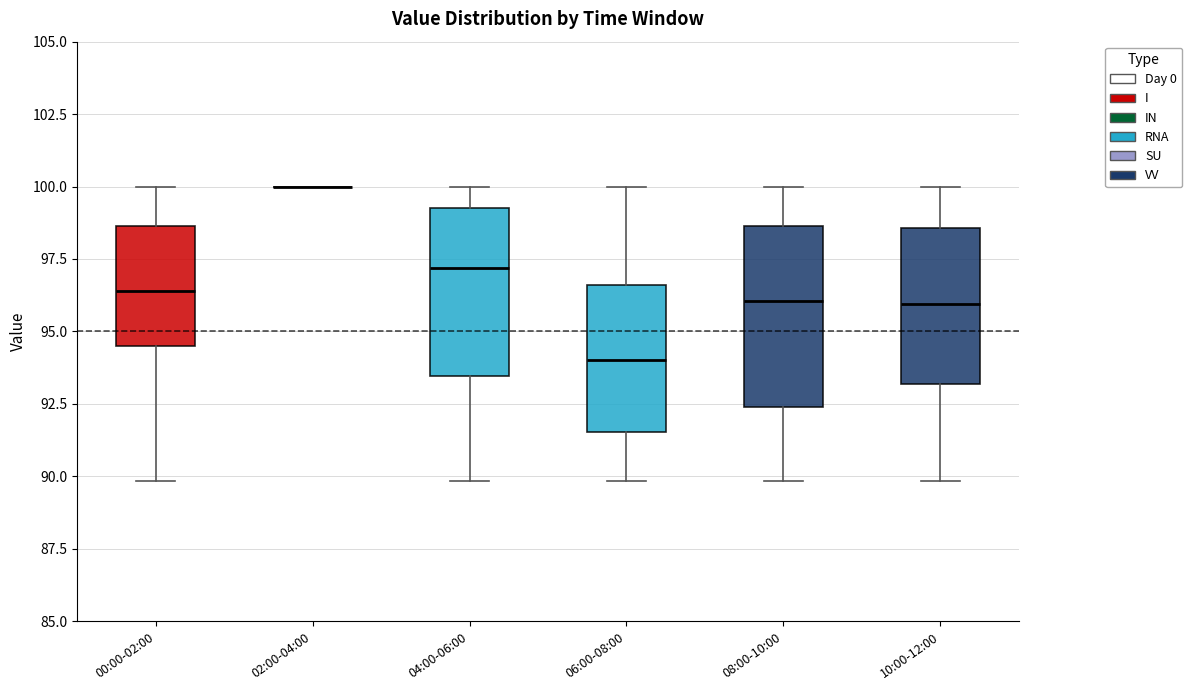

Reading left to right, read every box against the y-axis: the position of its median line, the range the box covers, and the ends of its whiskers. The values are not printed on the chart, so give them approximately, as read against the axis.

00:00-02:00: median 96.5, box 94.5 to 98.5, whiskers 90.0 to 100.0
02:00-04:00: box collapsed to a line at 100.0, whiskers 100.0 to 100.0
04:00-06:00: median 97.0, box 93.5 to 99.5, whiskers 90.0 to 100.0
06:00-08:00: median 94.0, box 91.5 to 96.5, whiskers 90.0 to 100.0
08:00-10:00: median 96.0, box 92.5 to 98.5, whiskers 90.0 to 100.0
10:00-12:00: median 96.0, box 93.0 to 98.5, whiskers 90.0 to 100.0